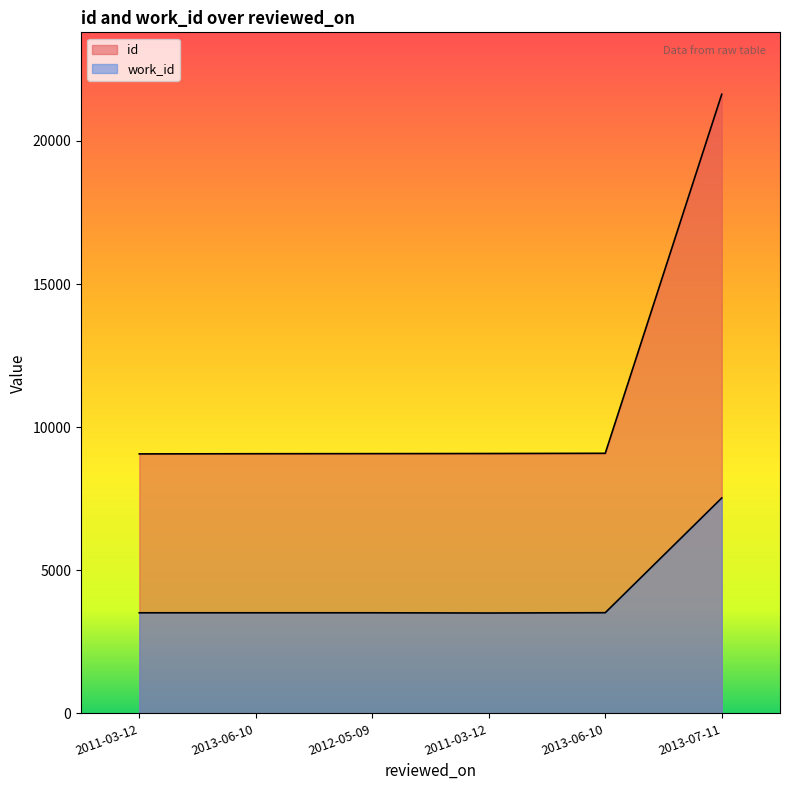

True or false: id and work_id cross at least once.

False